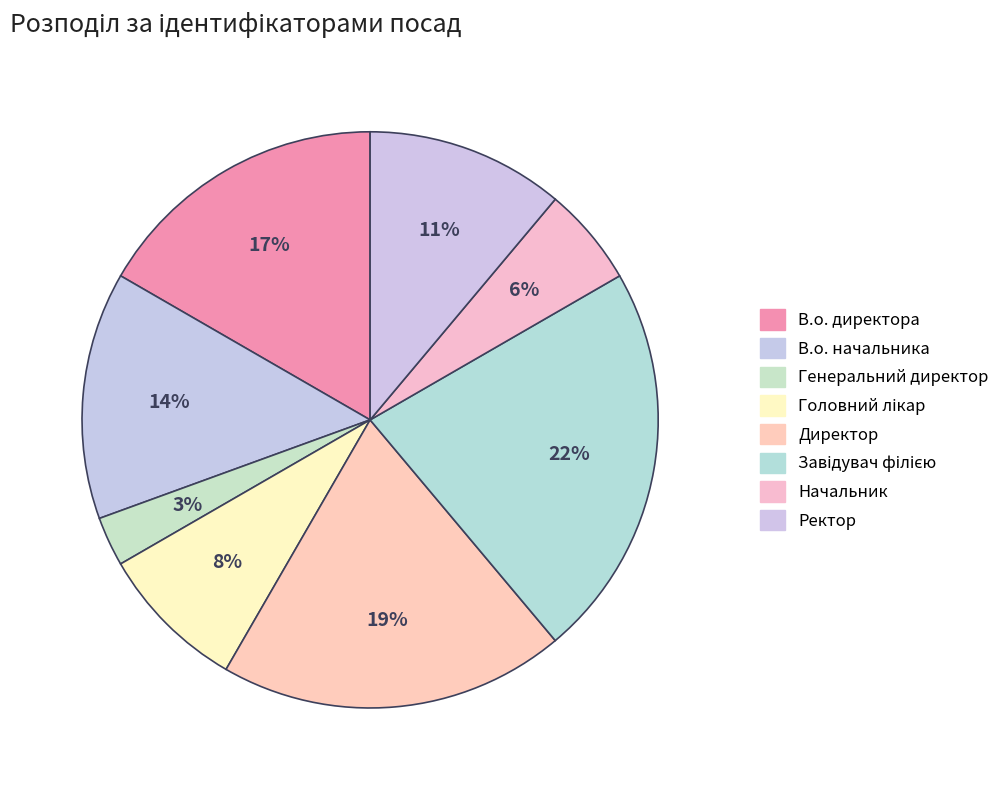

What is the ratio of the value at Ректор to the value at Головний лікар?

1.3